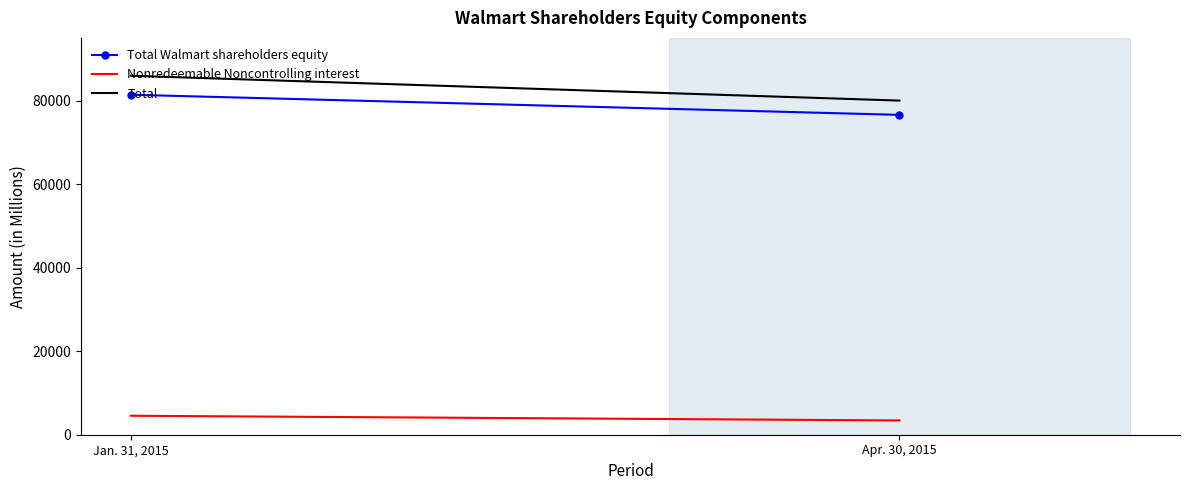

How many lines are shown in the chart?

3